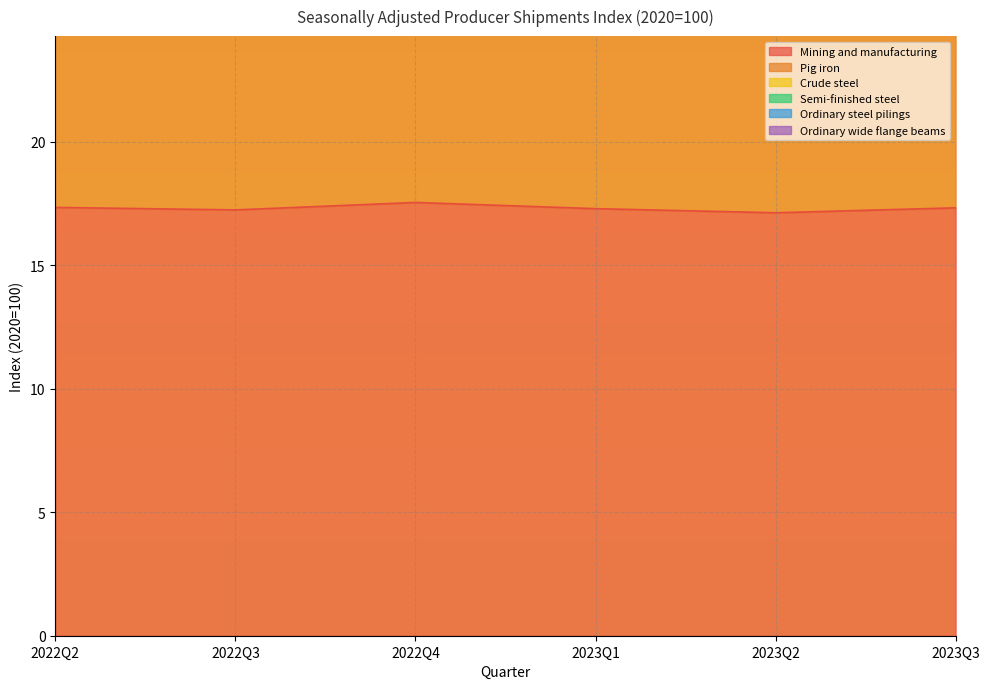

What is the spread (max minus min) of values at 2022Q4?

67.3